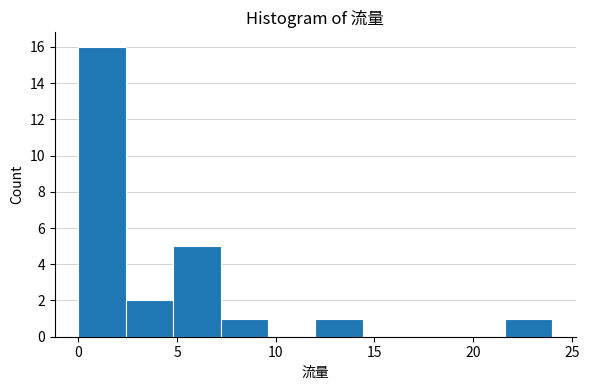

What is the height of the bar covering 21.6 to 24.0 on the x-axis? Neither the bar edges nor the heights are printed on the chart, so give them approximately, as read against the axes.

1